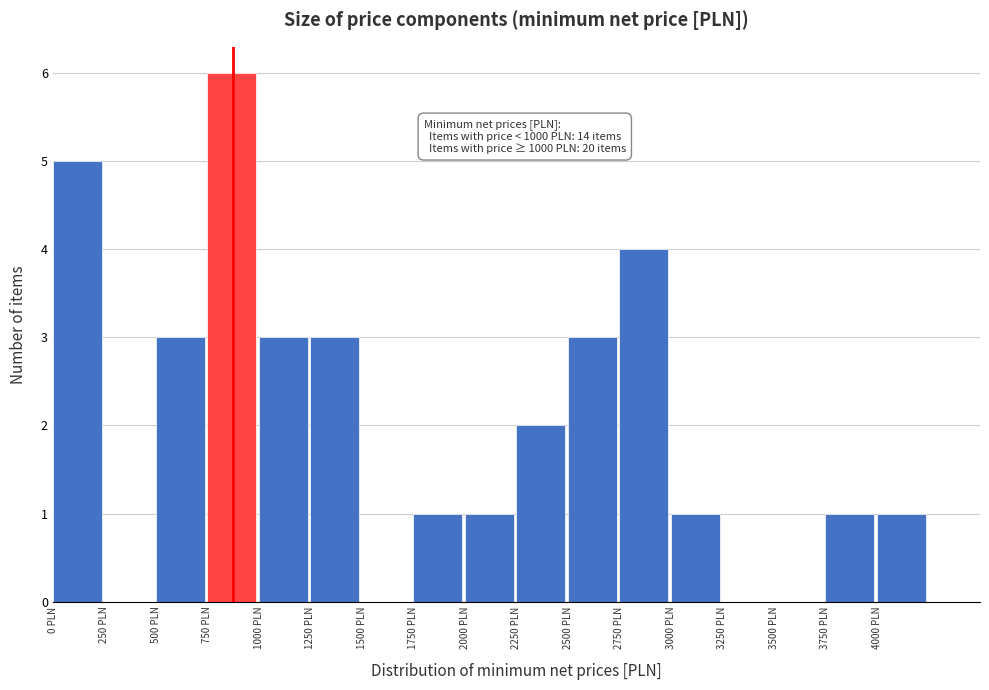

Over which range of the x-axis is the bar tallest?

750 to 1000